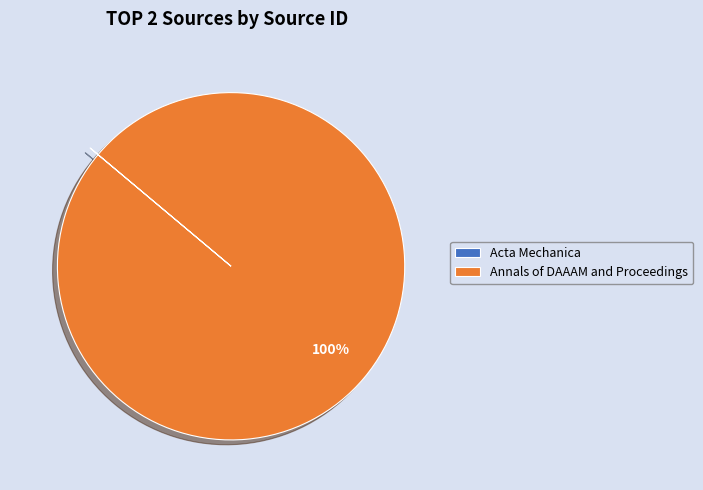

Which slice is the largest?

Annals of DAAAM and Proceedings